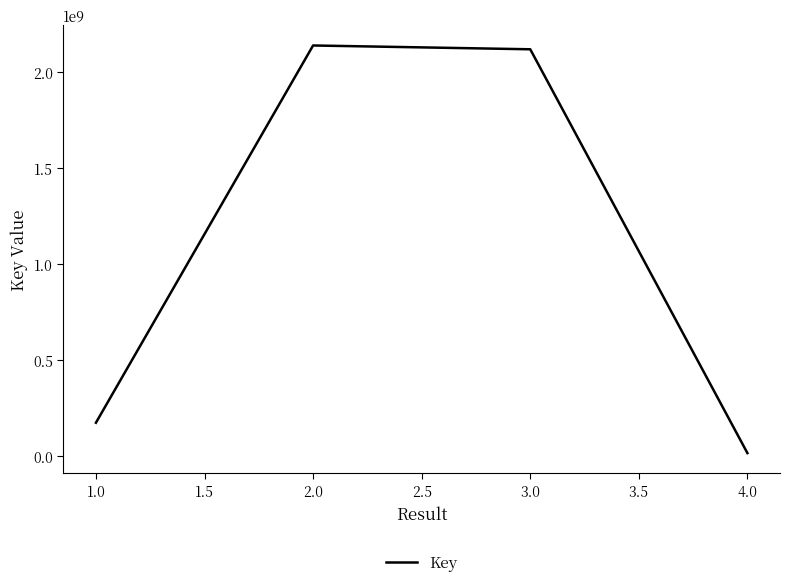

Where is the first local maximum?

2.0